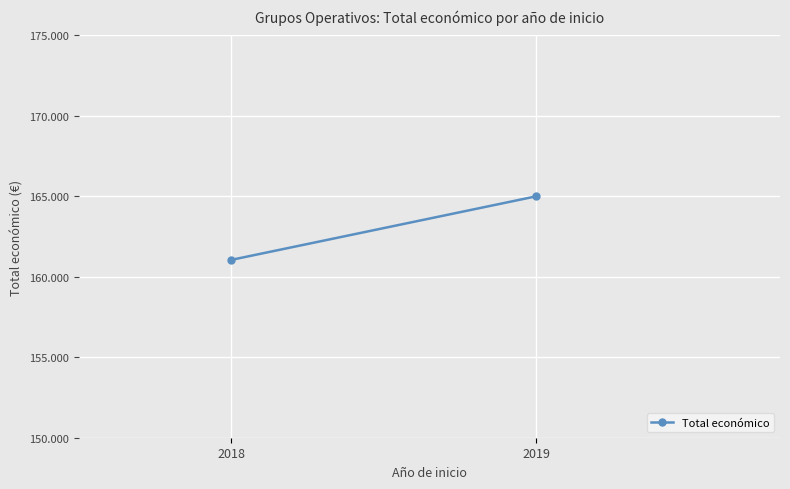

What is the sum of all values?

326050